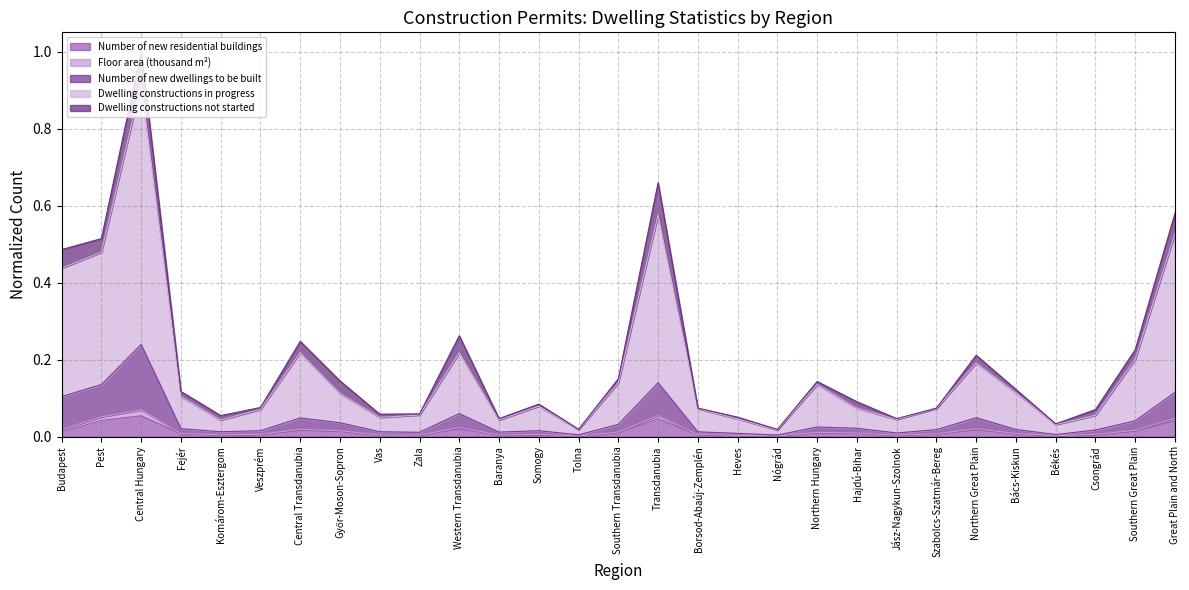

Which category has the highest value in the Number of new dwellings to be built series?

Central Hungary